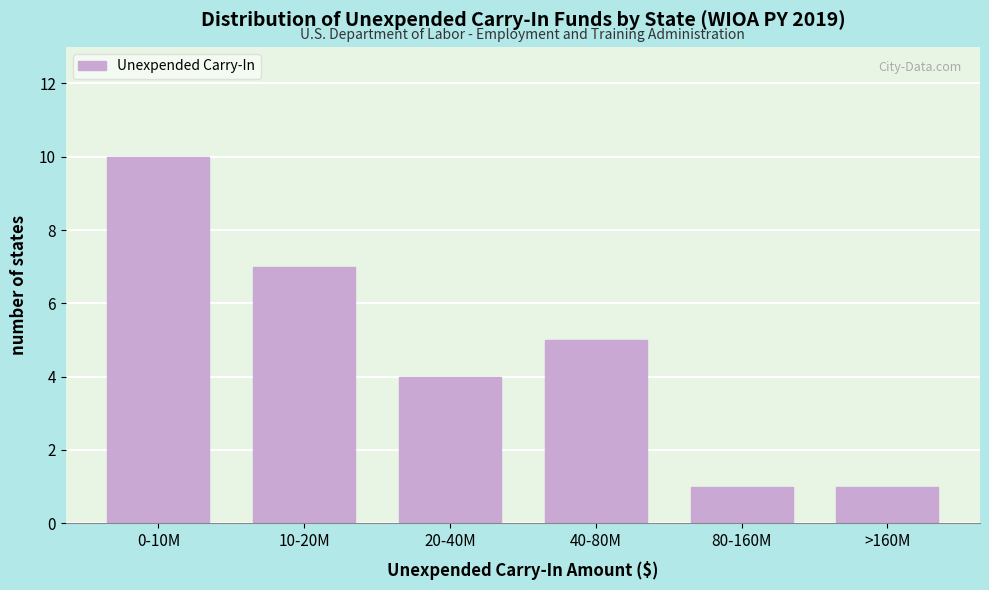

Reading right to left, extract all data points from this chart.

1	1	5	4	7	10